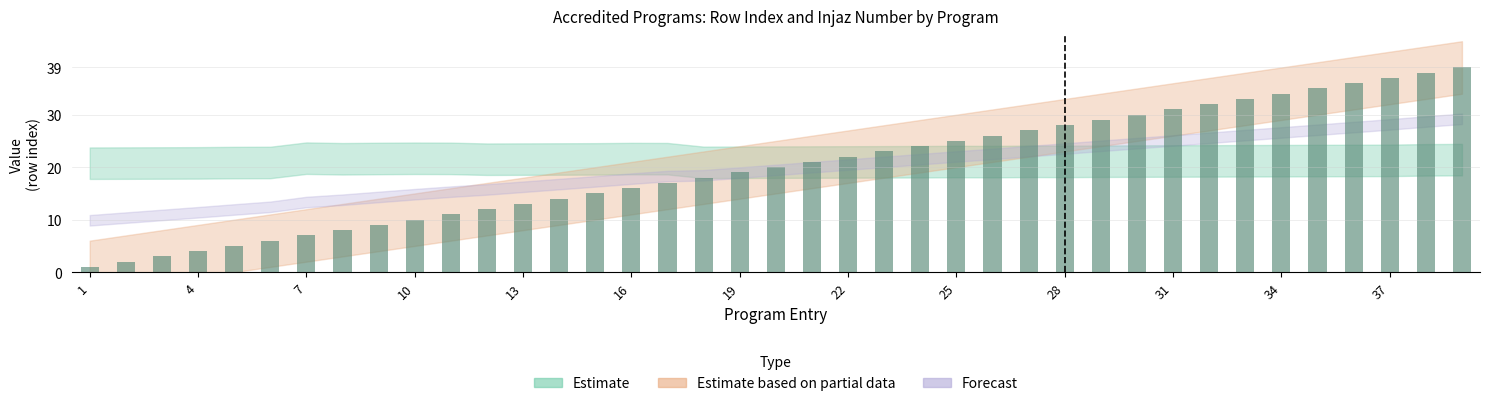

What is the maximum value shown in the chart?

39